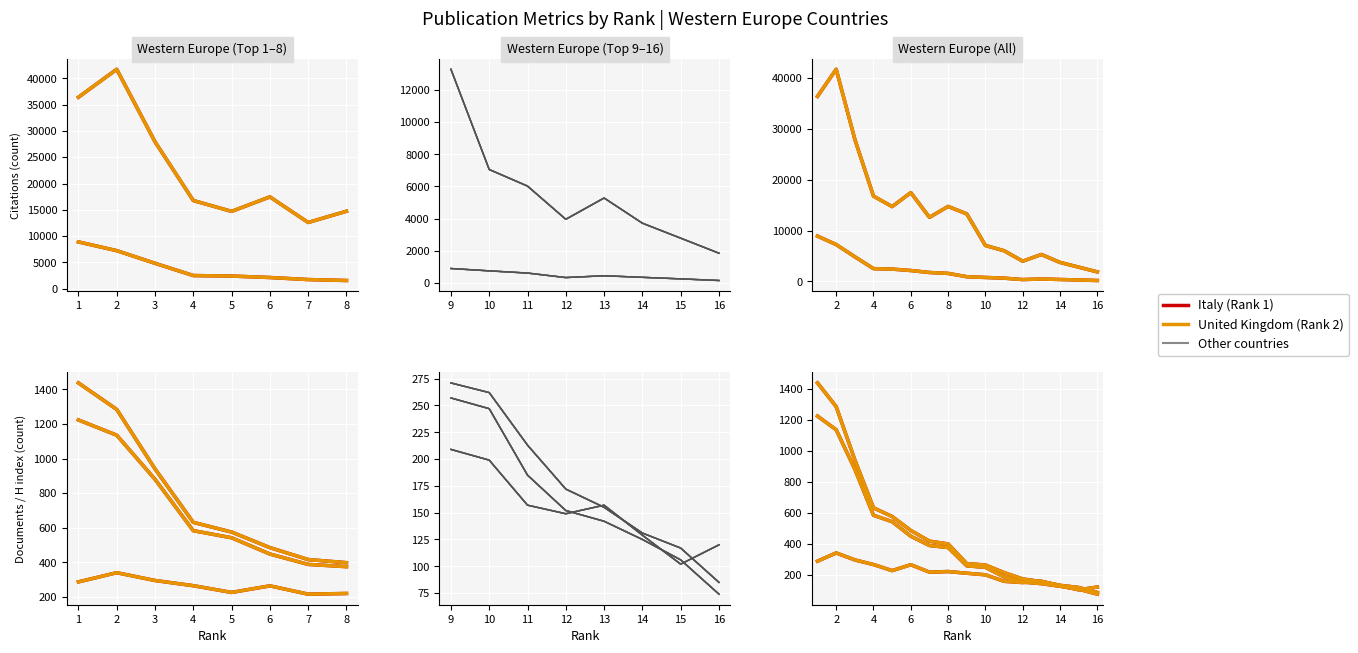

True or false: Italy has more than 2 points higher than both neighbors.

False